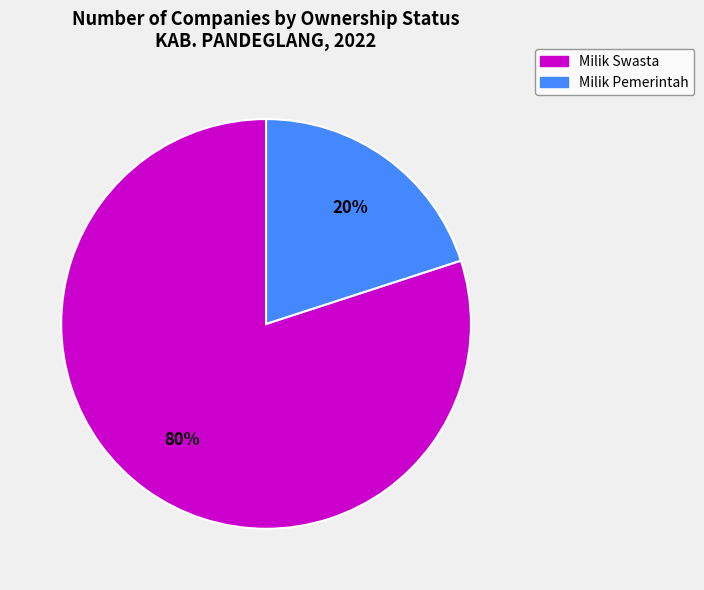

What is the ratio of the value at Milik Swasta to the value at Milik Pemerintah?

4.0